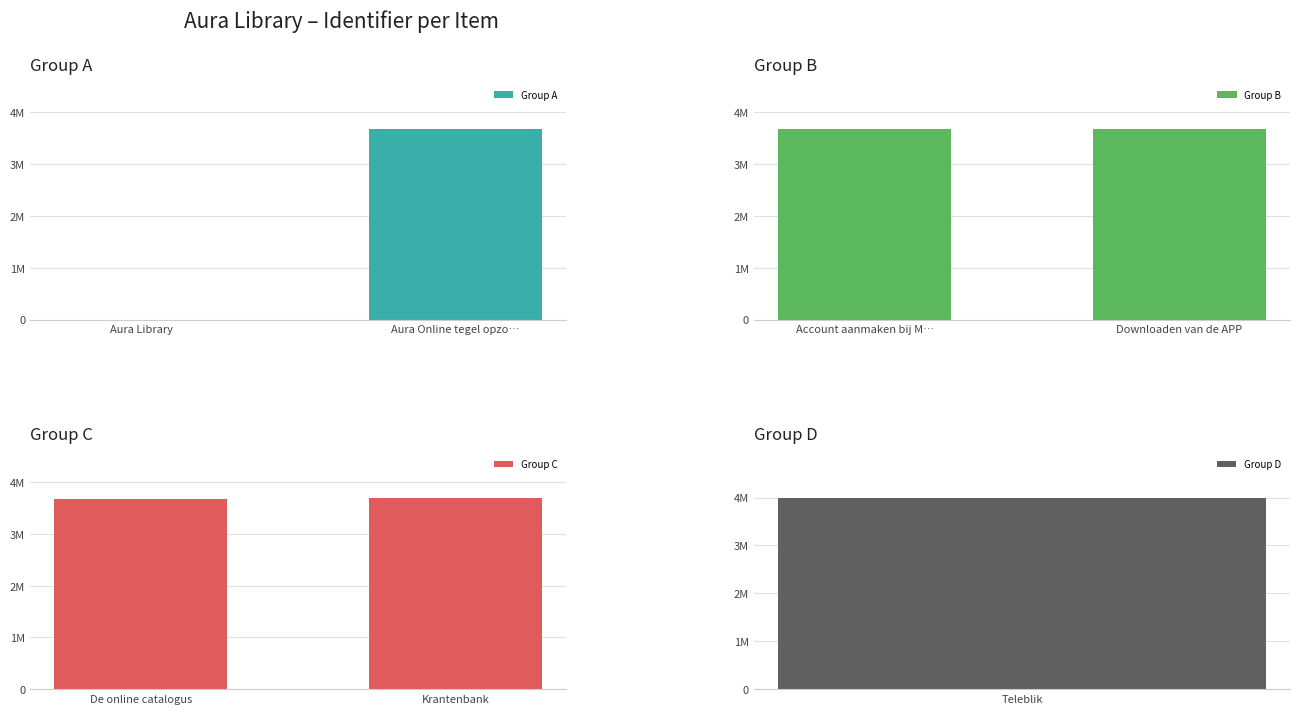

How many data points in Group B are less than 3681088?

1